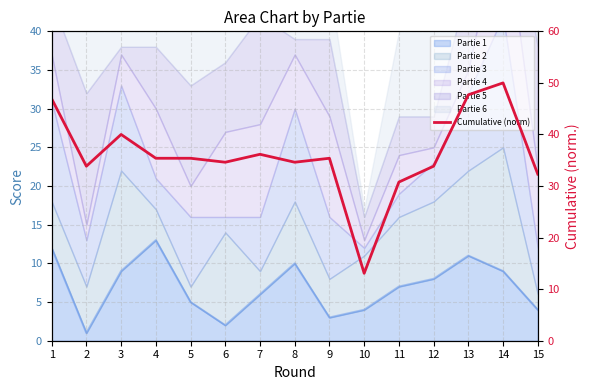

What is the approximate value at 8?

34.6